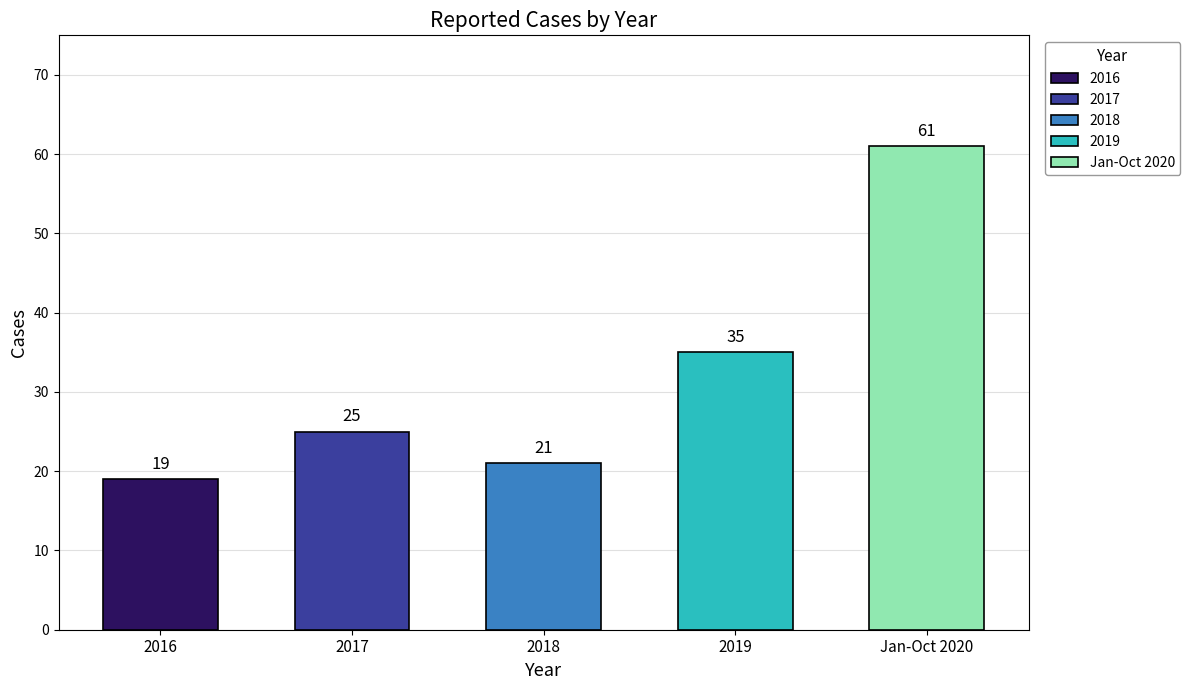

Which label corresponds to the largest value in the chart?

Jan-Oct 2020